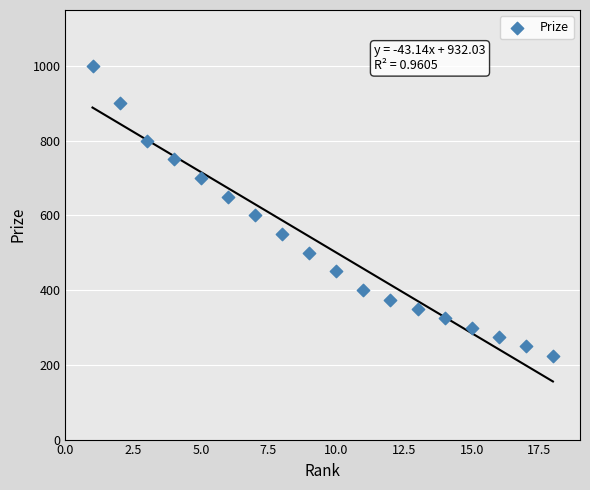

What Y value in the scatter plot is closest to 612?

600